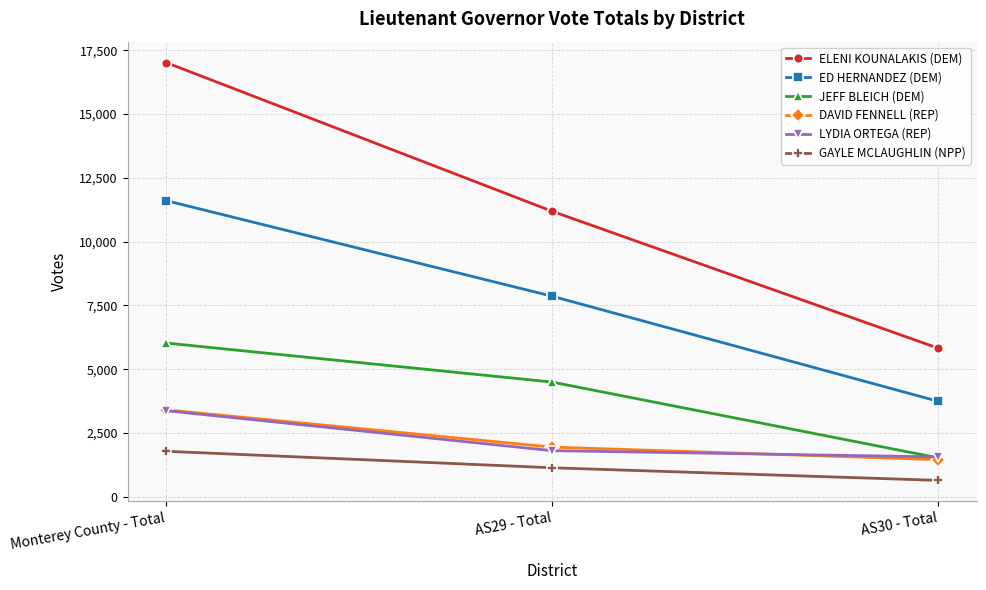

The value of ED HERNANDEZ (DEM) at AS29 - Total is 12205. True or false?

False